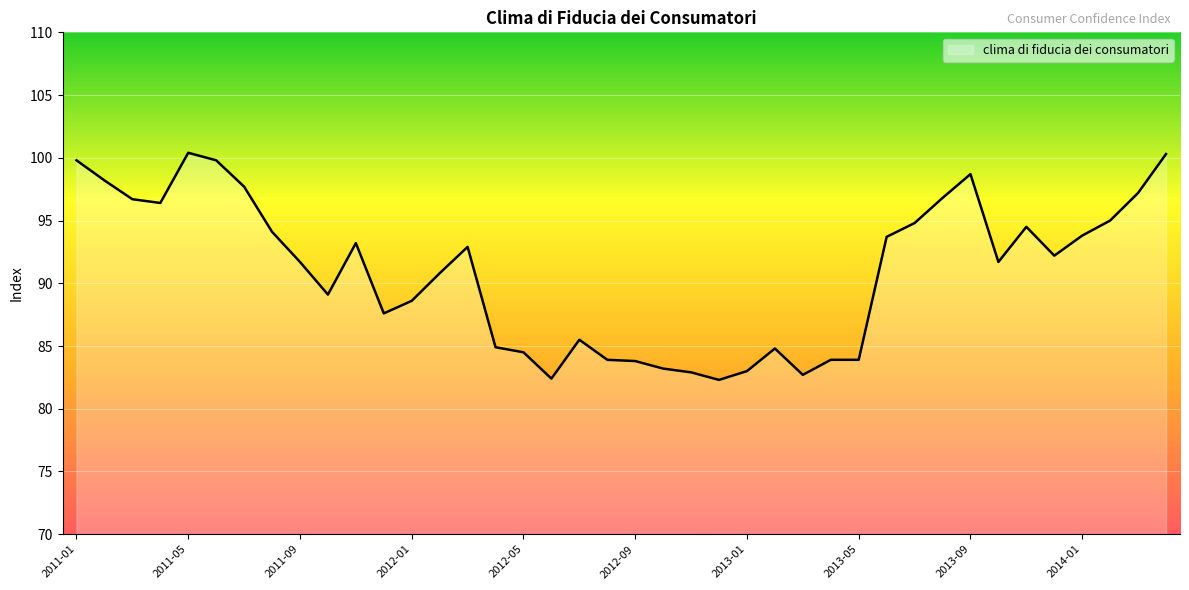

What is the greatest value displayed?

100.4